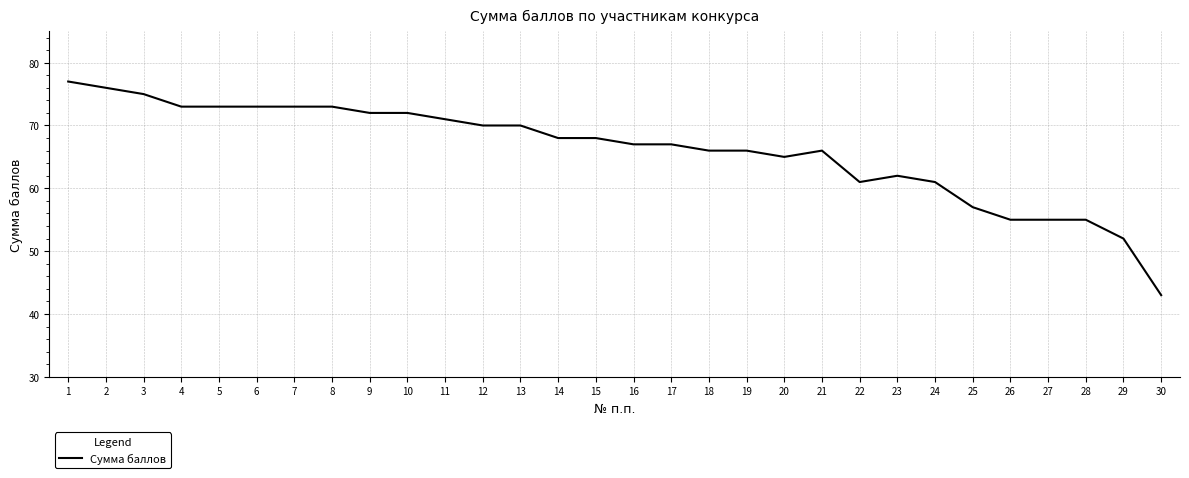

Which has a higher value, 23 or 29?

23